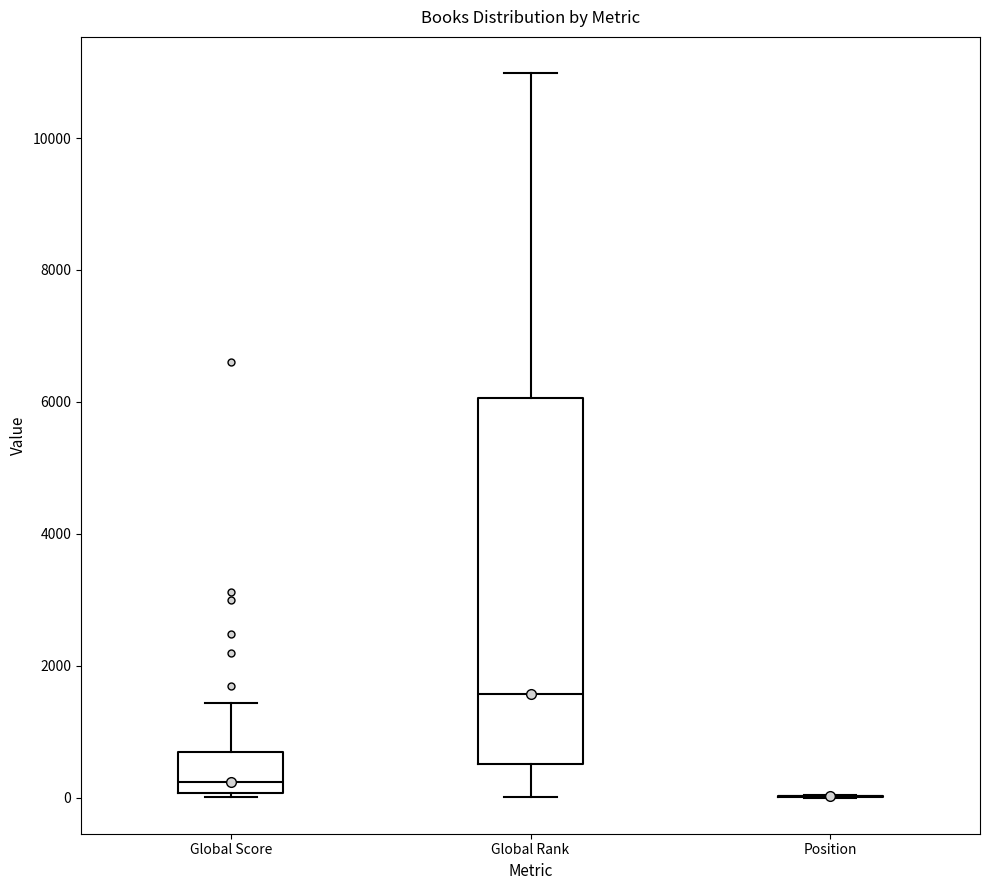

Comparing the boxes themselves (not the whiskers), which one is the tallest?

Global Rank